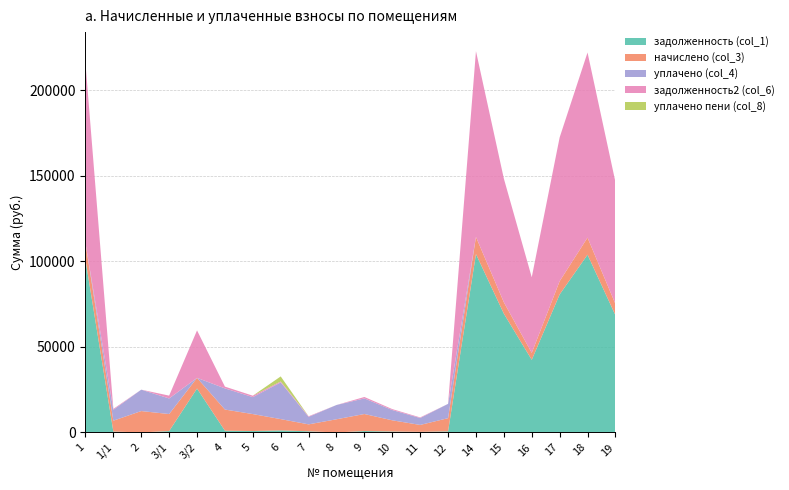

Reading right to left, list all the values displayed in this chart.

задолженность (col_1): 19=68509.4	18=103906.9	17=80673.8	16=42441.2	15=69424.1	14=104273.0	12=643.2	11=338.2	10=546.1	9=829.4	8=0.0	7=680.0	6=1201.9	5=826.4	4=1022.2	3/2=25671.2	3/1=827.9	2=0.0	1/1=530.0	1=100972.9
начислено (col_3): 19=6579.2	18=9978.6	17=7747.4	16=4075.8	15=6667.1	14=10013.8	12=7712.4	11=4058.2	10=6552.8	9=9952.3	8=7703.5	7=4049.4	6=6596.8	5=9917.2	4=12367.9	3/2=6236.6	3/1=9934.7	2=12508.4	1/1=6359.6	1=9767.8
уплачено (col_4): 19=0.0	18=0.0	17=0.0	16=0.0	15=0.0	14=0.0	12=8355.3	11=4058.2	10=6006.8	9=9123.2	8=8345.5	7=4389.4	6=21440.3	5=9917.2	4=12372.0	3/2=0.0	3/1=9106.8	2=12508.4	1/1=6359.6	1=0.0
задолженность2 (col_6): 19=71343.7	18=108205.6	17=84011.4	16=44197.0	15=72296.2	14=108586.8	12=0.0	11=338.2	10=546.1	9=829.4	8=0.0	7=337.9	6=551.2	5=826.4	4=1021.1	3/2=27738.1	3/1=1655.8	2=0.0	1/1=530.0	1=105169.6
уплачено пени (col_8): 19=0.0	18=0.0	17=0.0	16=0.0	15=0.0	14=0.0	12=0.3	11=0.0	10=0.0	9=0.0	8=2.3	7=1.0	6=2964.7	5=0.0	4=0.0	3/2=0.0	3/1=0.0	2=0.0	1/1=0.0	1=0.0